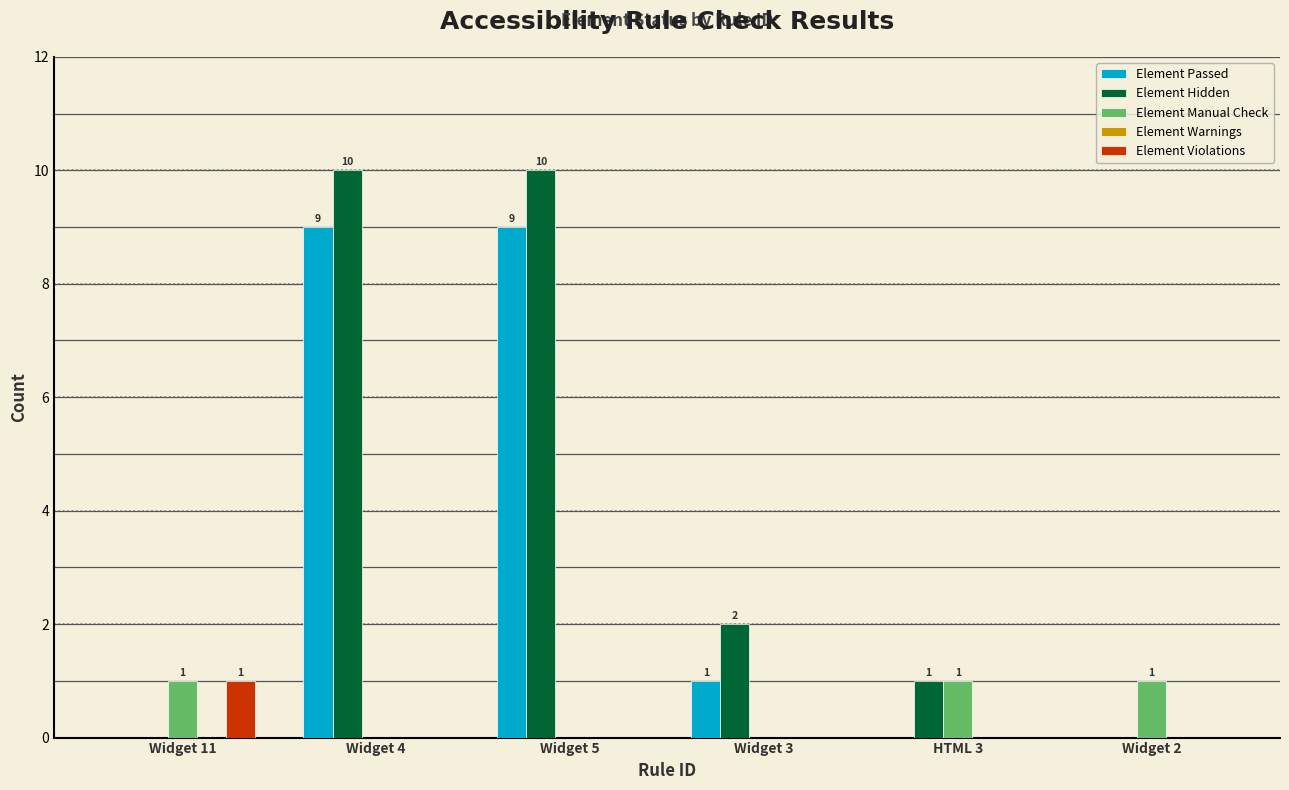

Which series has the largest total across all categories?

Element Hidden